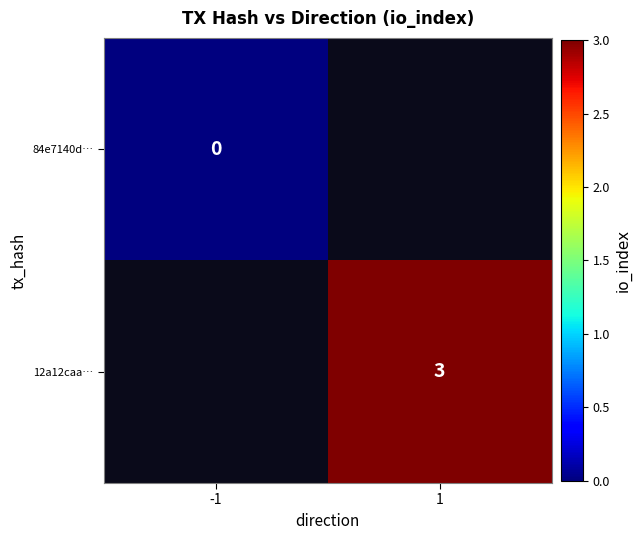

Is it true that 12a12caa… equals 4.8 at 1?

False